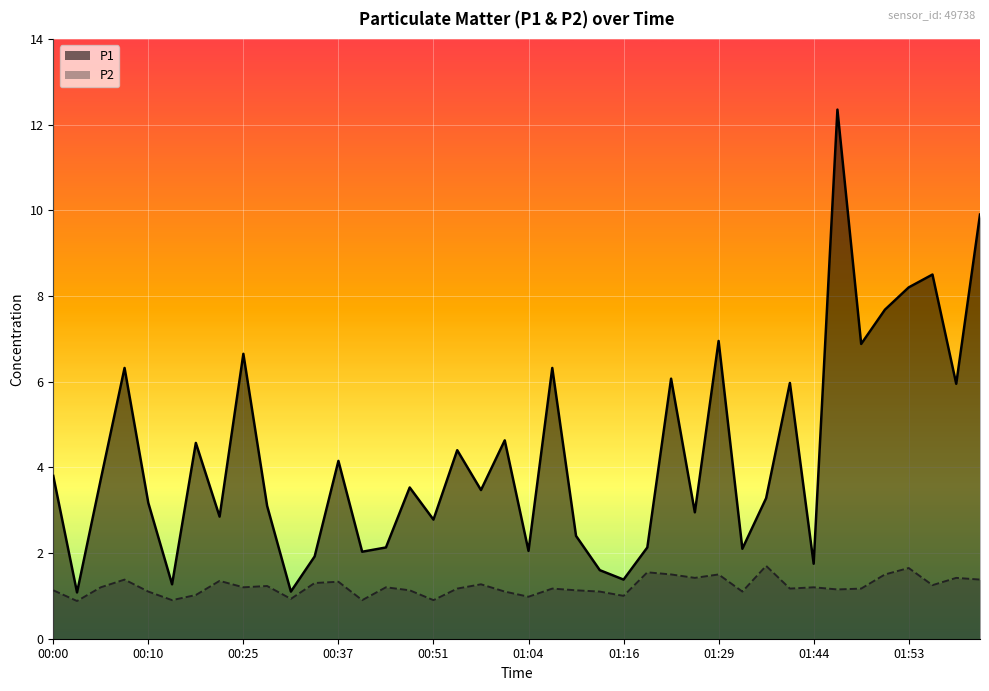

True or false: P2 and P1 cross at least once.

False